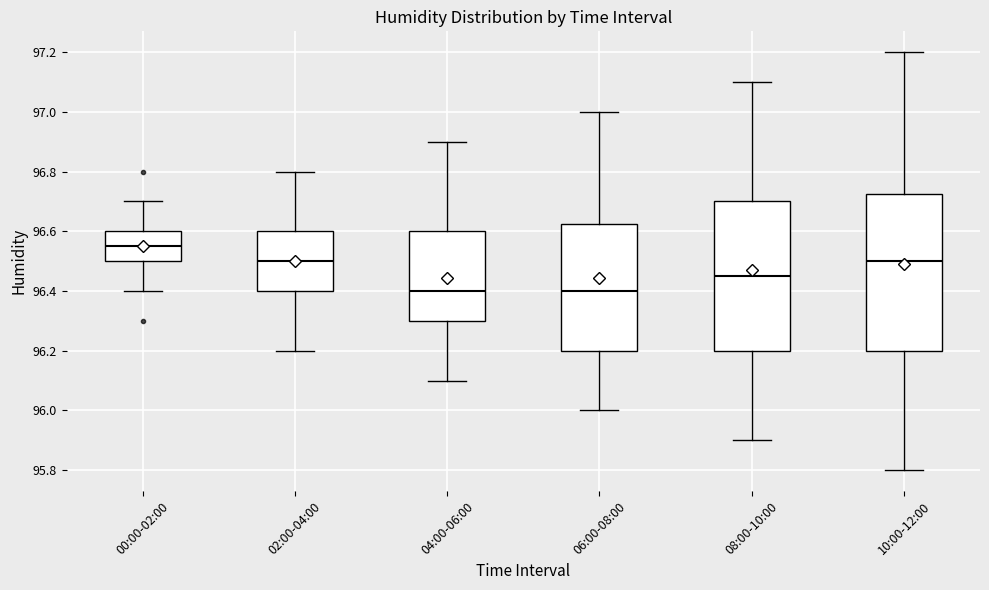

Which box is the tallest, from its lower edge to its upper edge?

10:00-12:00